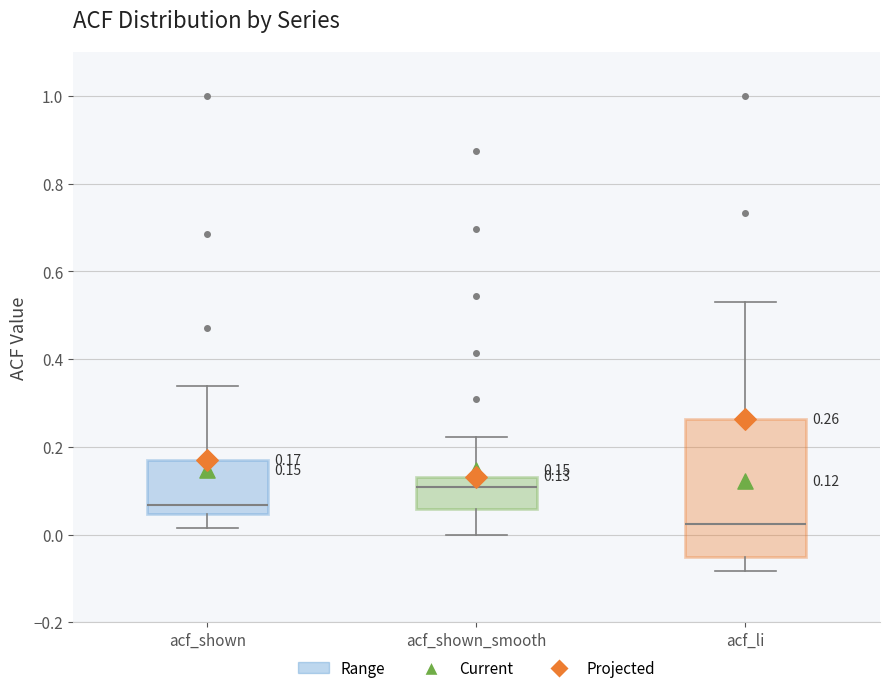

Which box is the tallest, from its lower edge to its upper edge?

acf_li